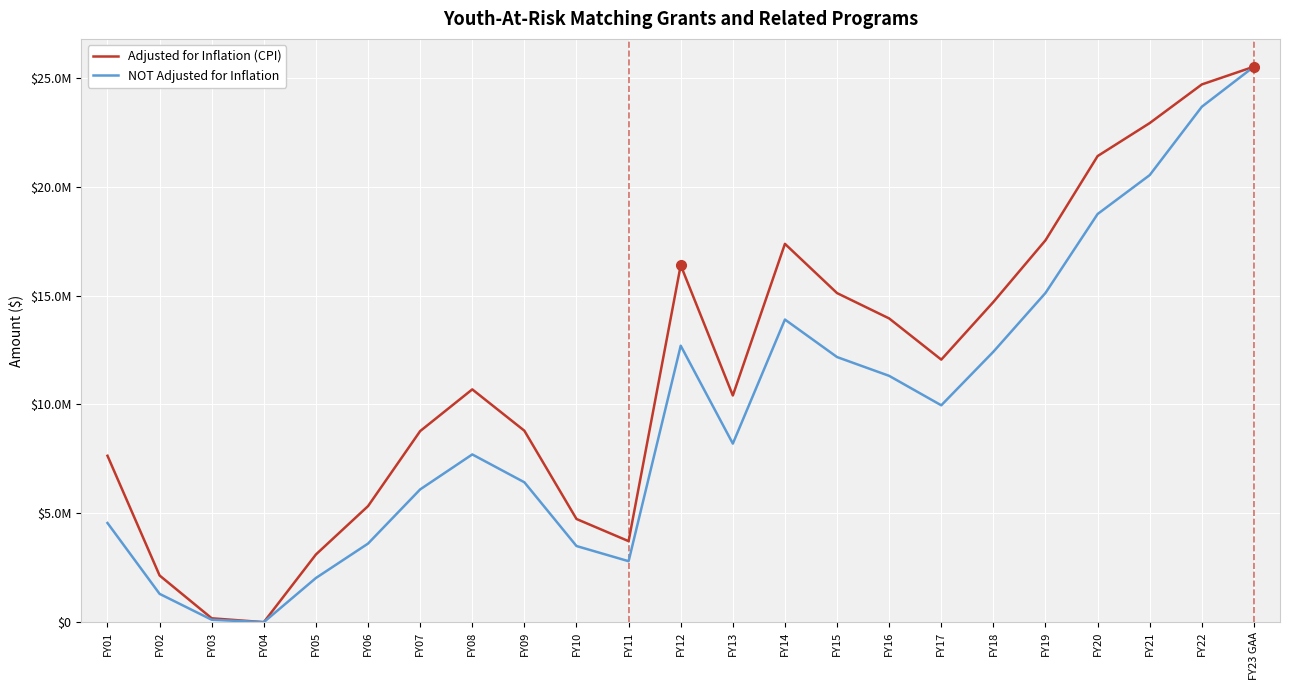

True or false: Adjusted for Inflation (CPI) has a value of 3721002 at FY11.

True